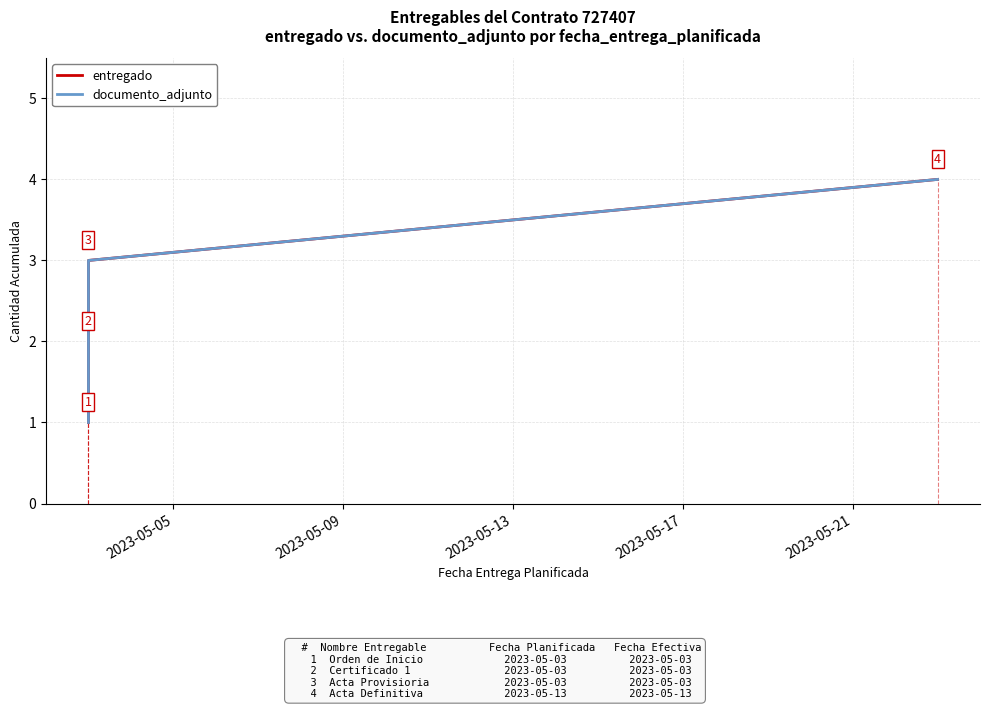

How many documento_adjunto values are between 2 and 4?

3